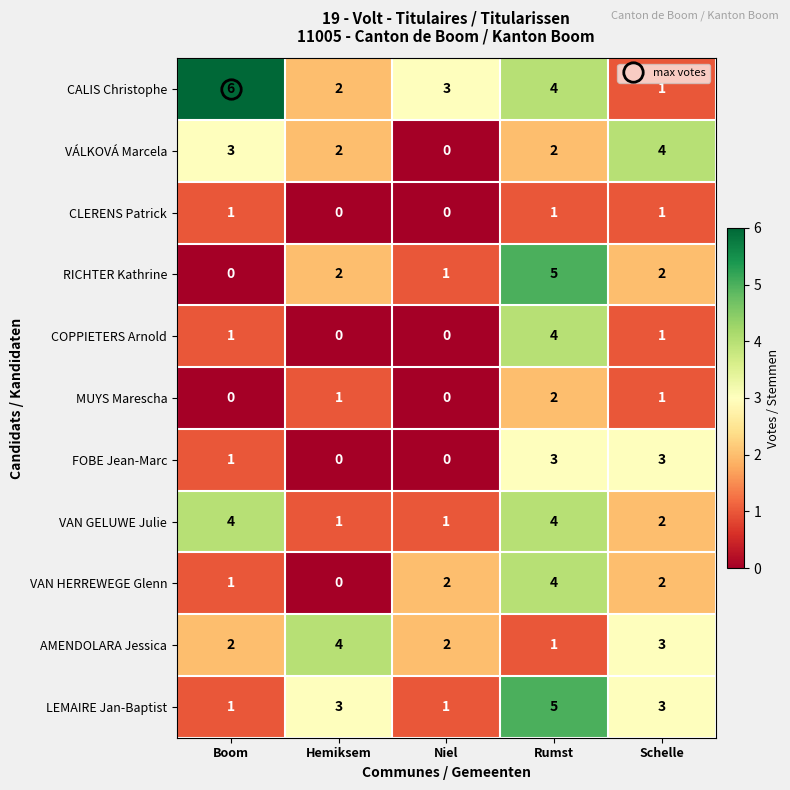

At which label does VAN GELUWE Julie first exceed 2?

Boom